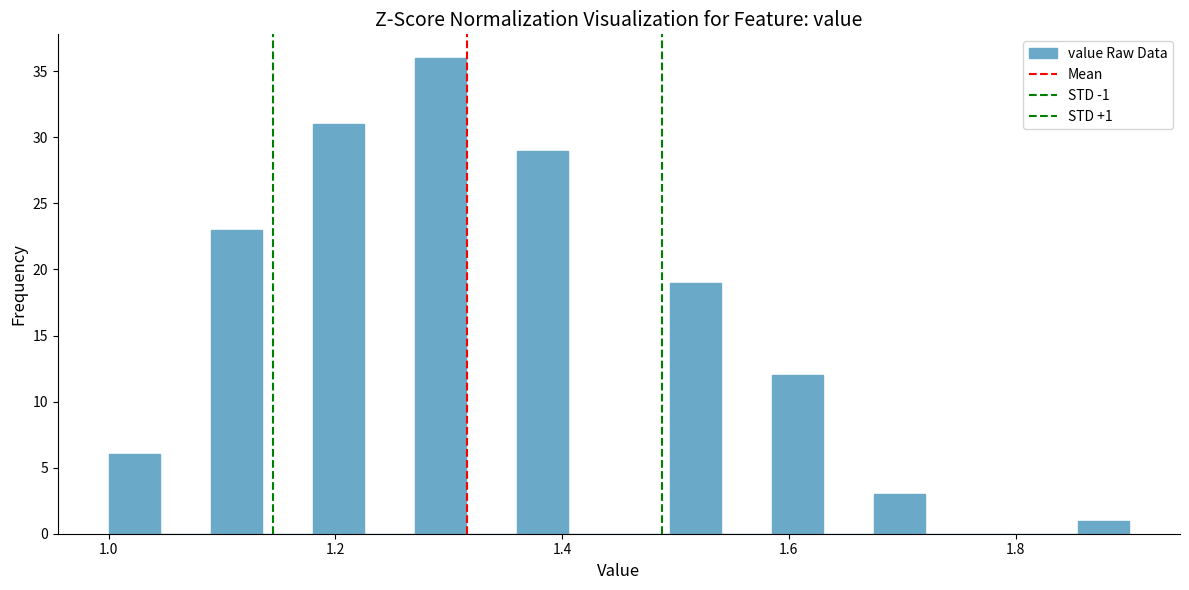

Read against the x-axis, roughly where is the centre of the tallest bar?

1.30